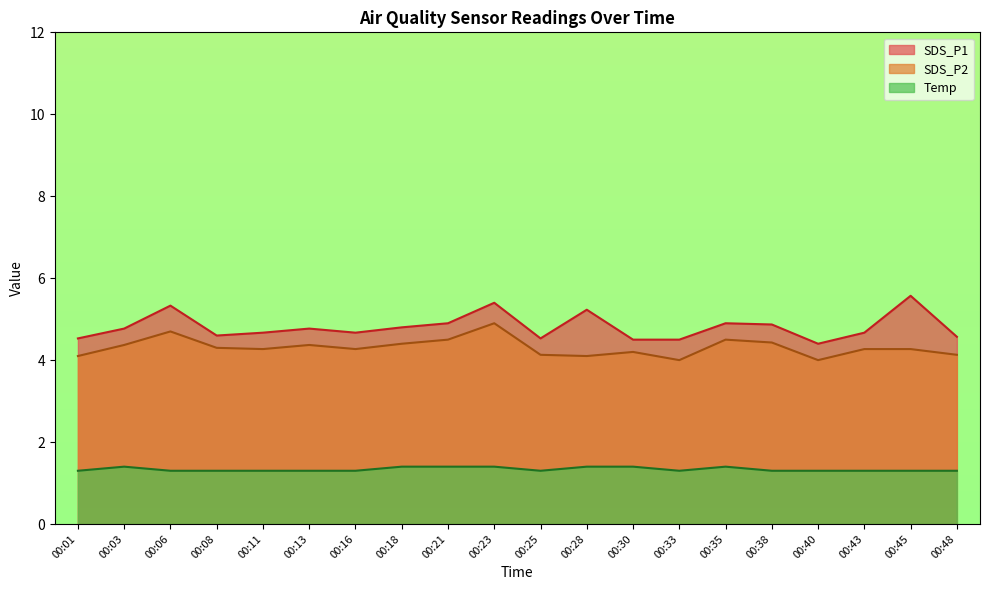

True or false: SDS_P1 and SDS_P2 intersect in this chart.

False